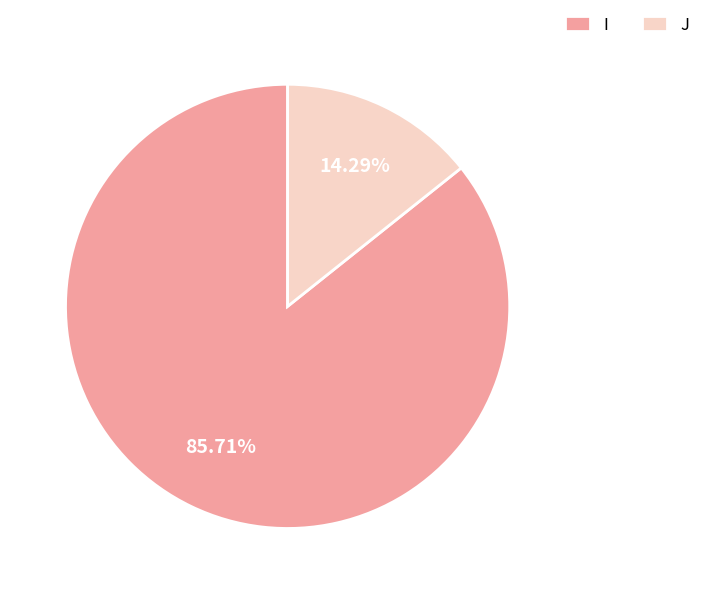

What is the ratio of the value at I to the value at J?

6.0